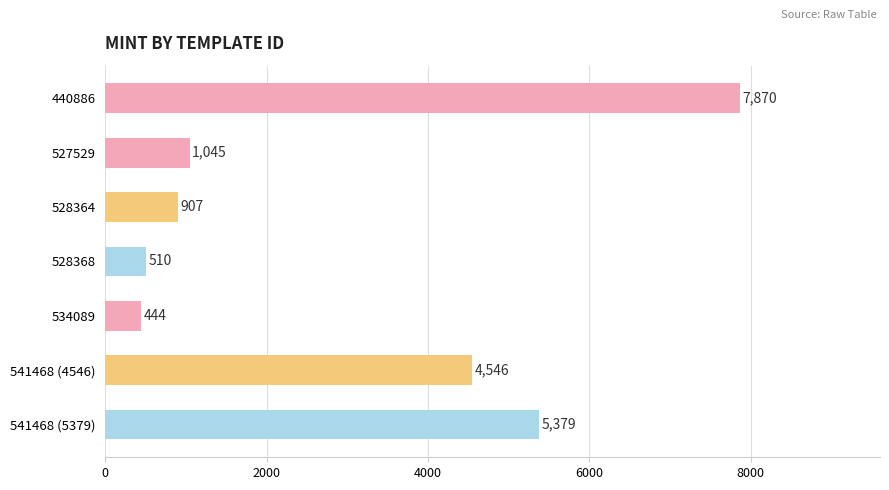

What position from the bottom is 528368?

4